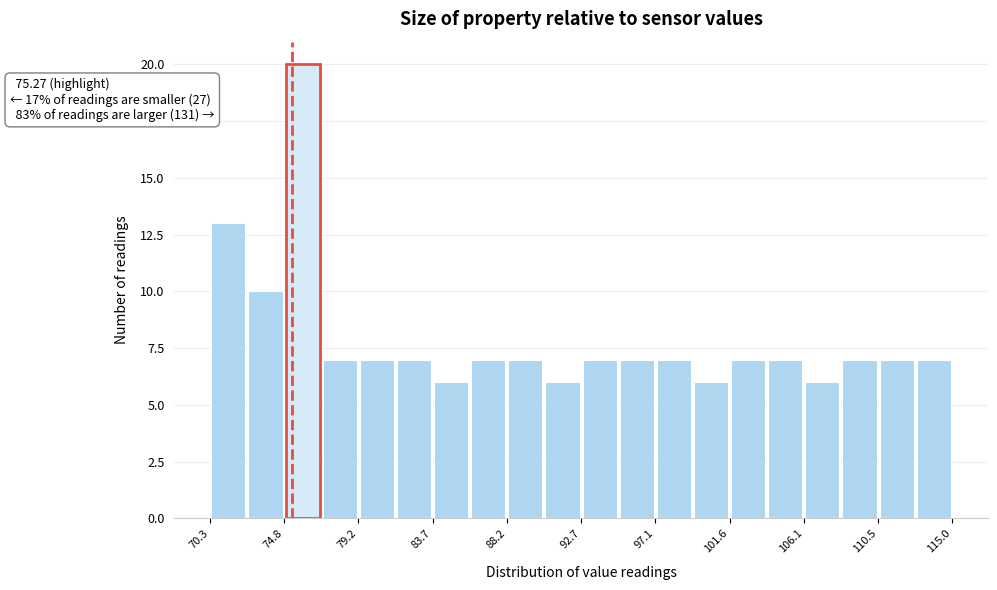

Over which range of the x-axis is the bar tallest?

75.0 to 77.0